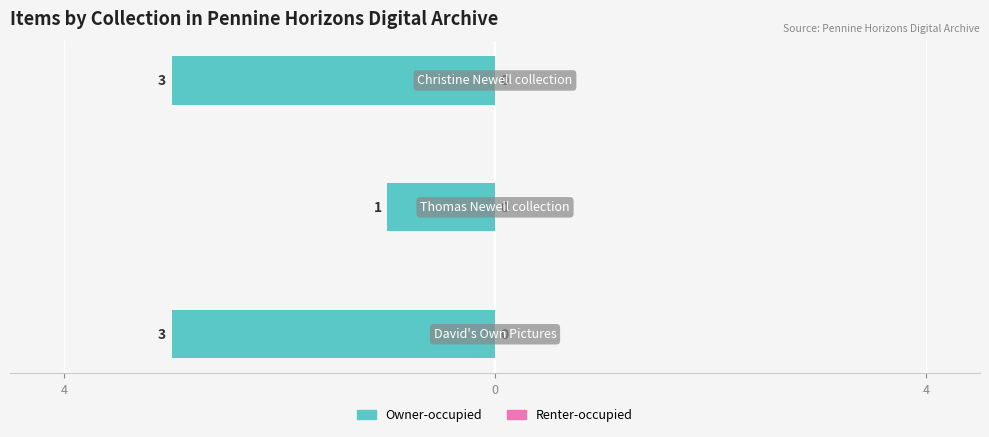

Does the chart contain any negative values?

Yes